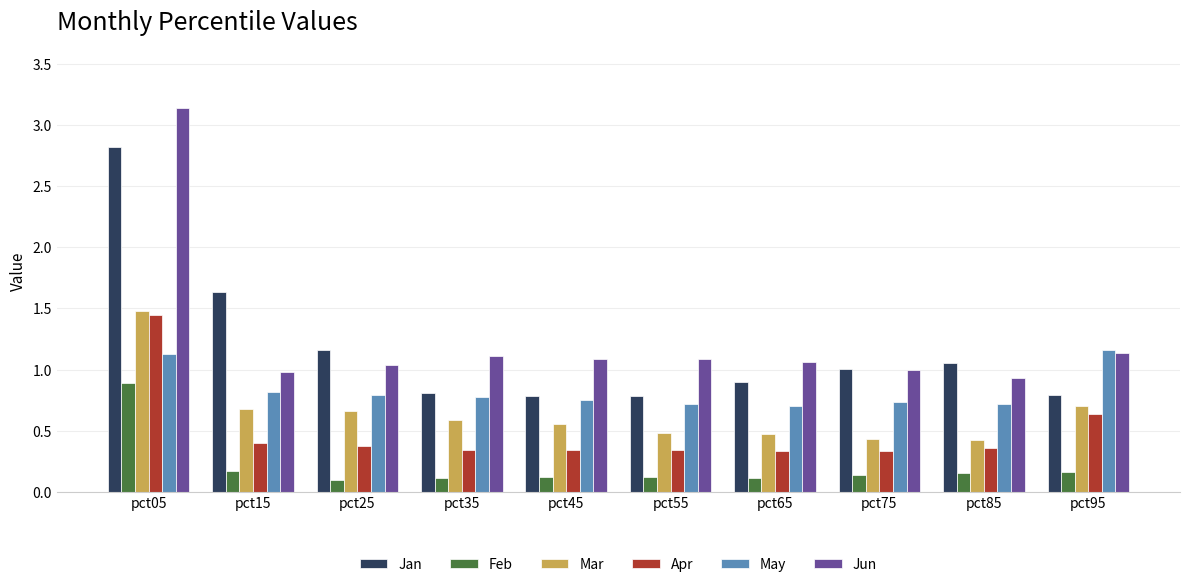

What is the difference between the maximum and minimum values in the Jun series?

2.2